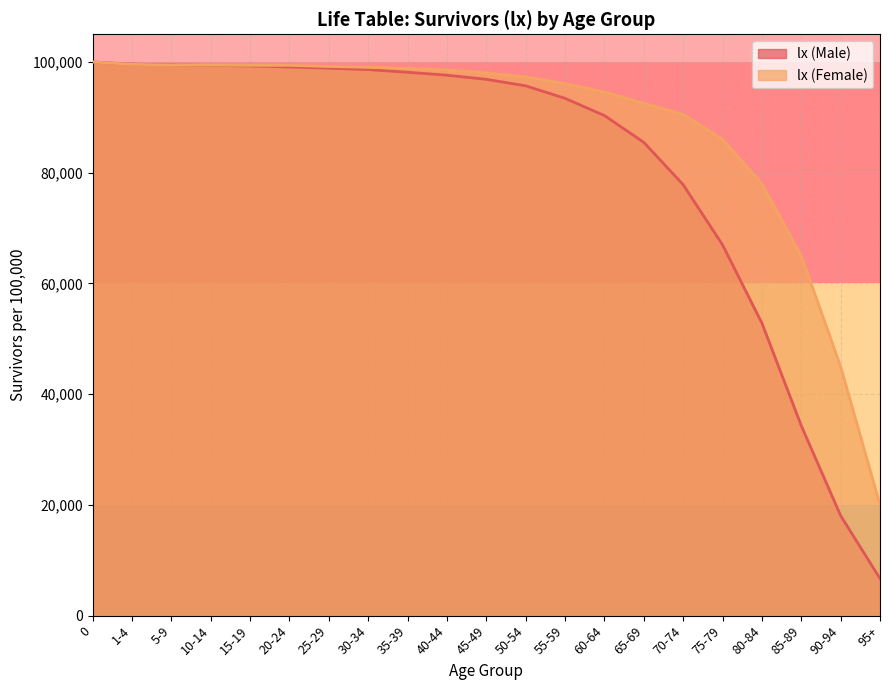

What position from the left is 5-9?

3